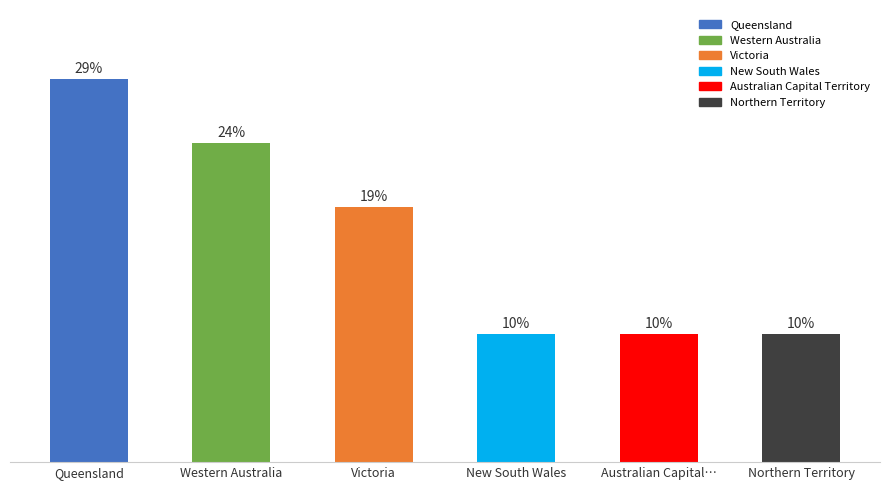

Are the bars horizontal?

No